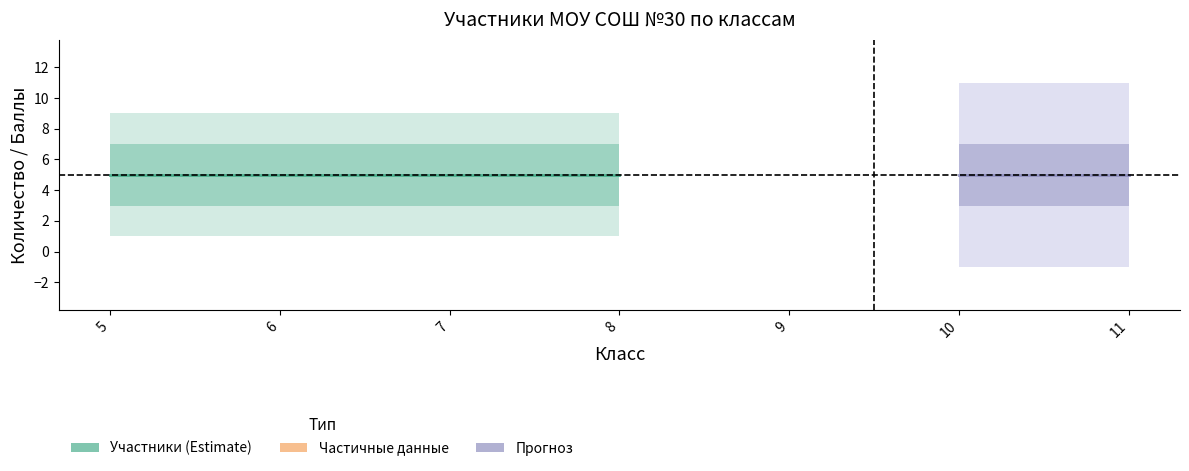

What is the average value of the Класс (participants) series?

5